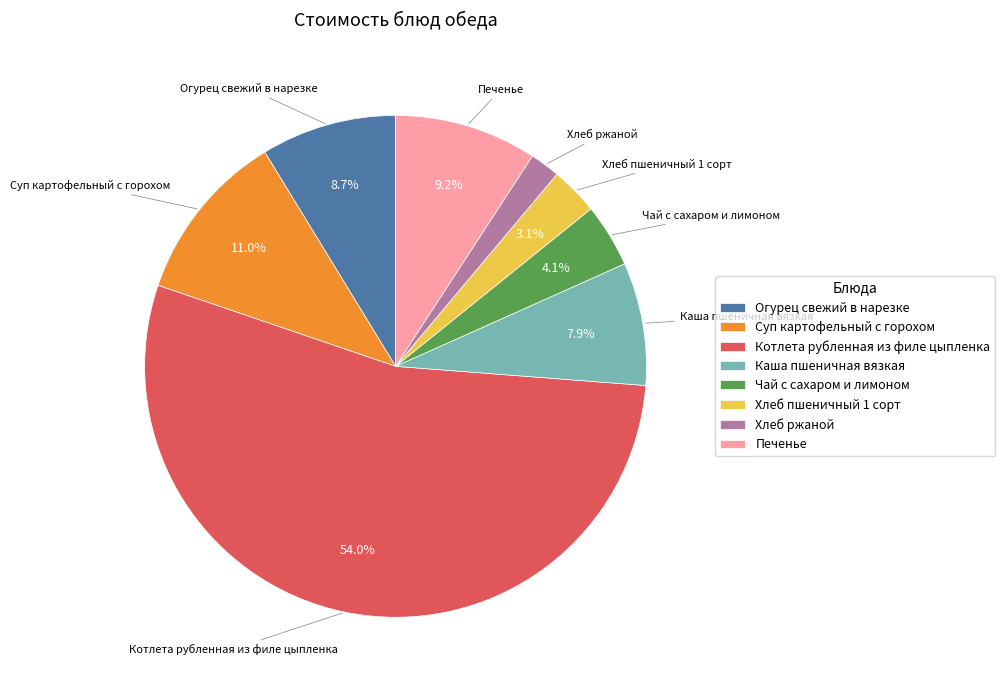

What percentage is the Хлеб ржаной slice, to the nearest percent?

2%